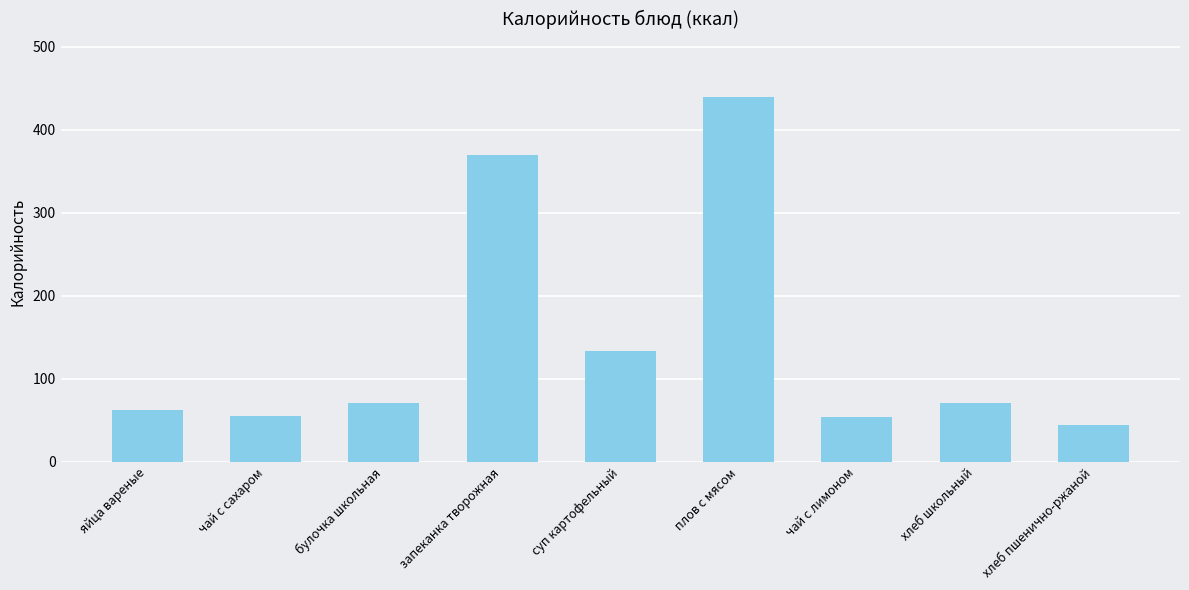

What is the label of the 5th bar from the left?

суп картофельный